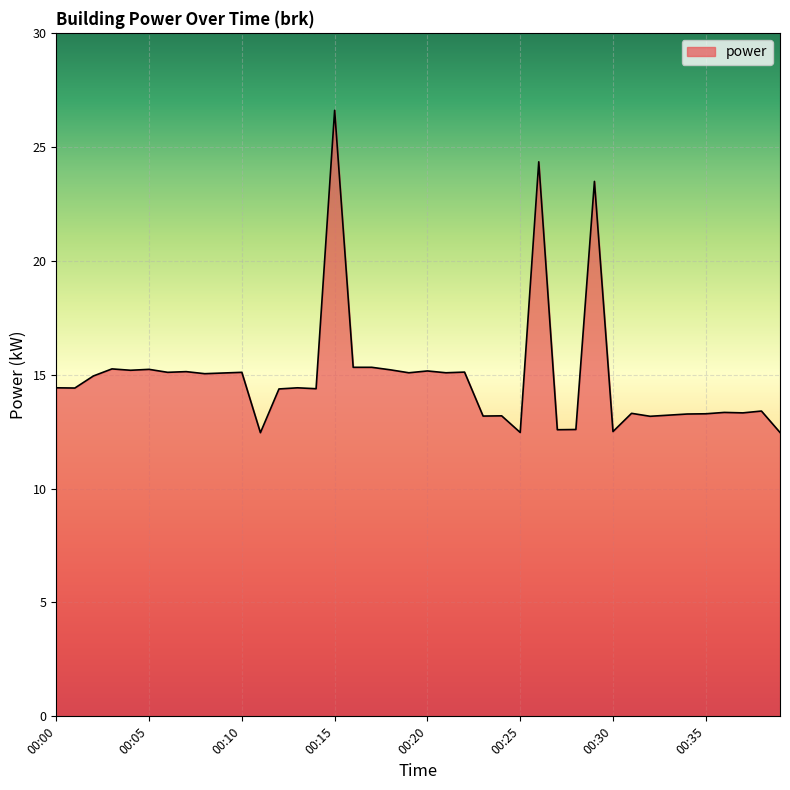

What is the difference between the second highest and second lowest values?

11.9